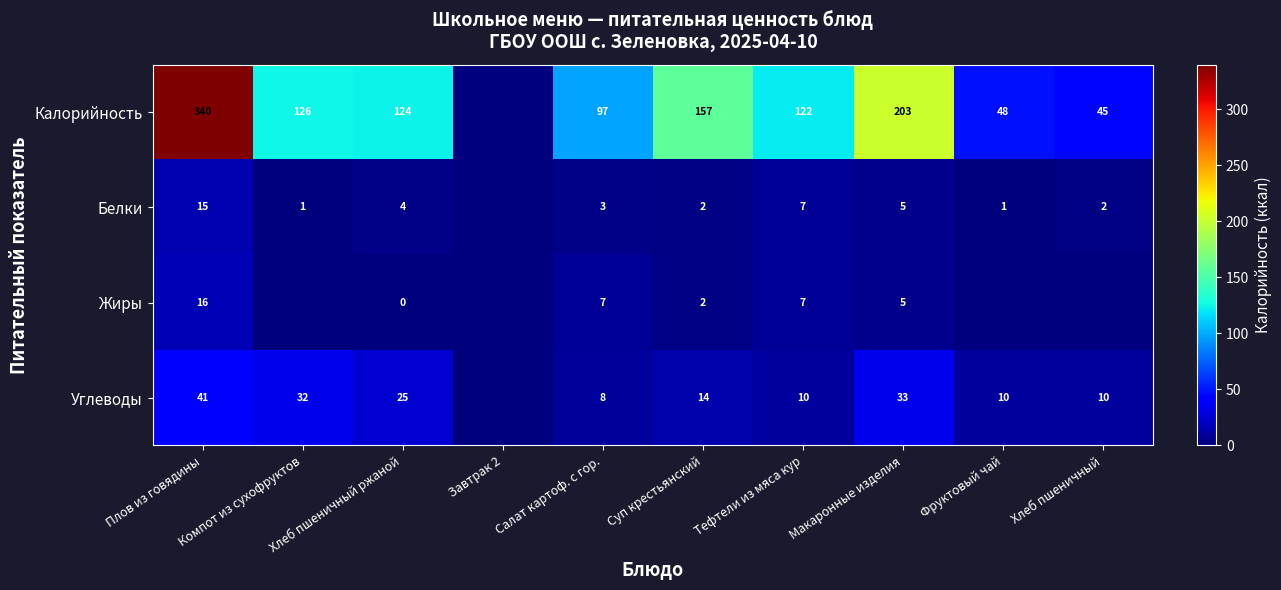

What is the total value across all series at Плов из говядины?

412